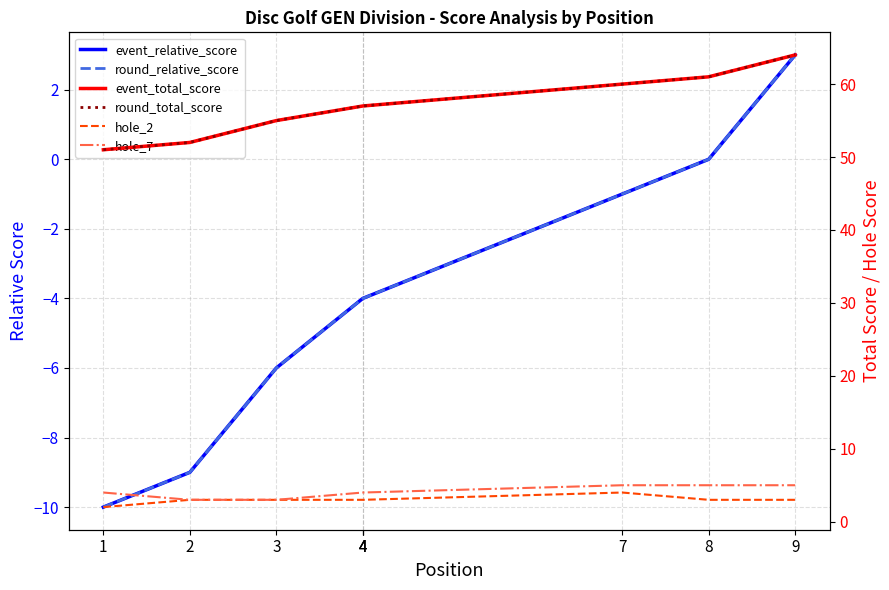

Is it true that hole_2 equals 3 at 9?

True